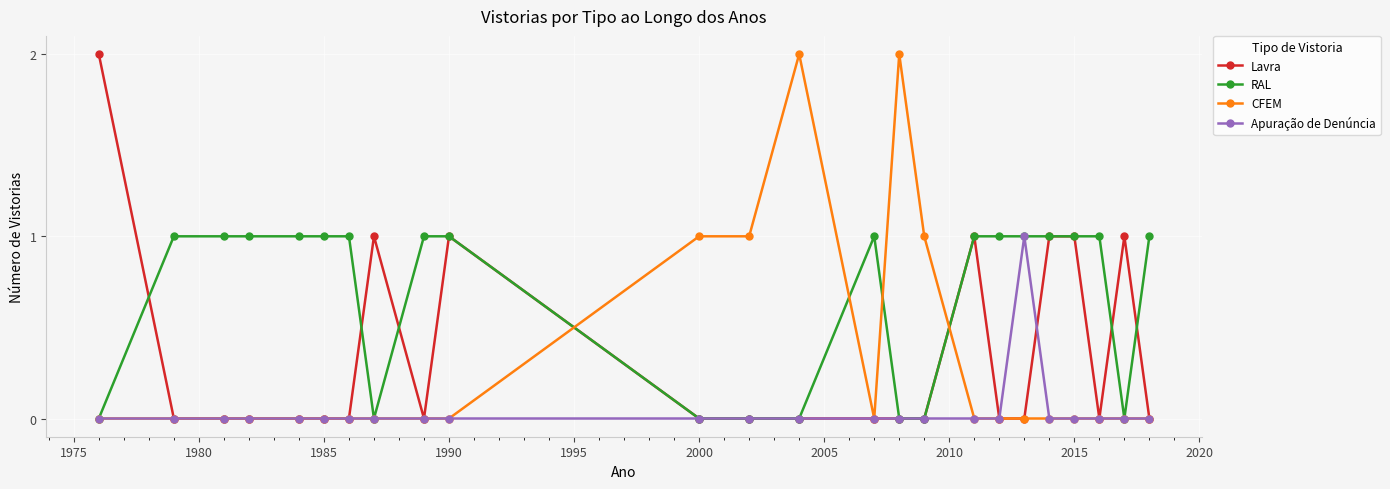

Which series has the largest total across all categories?

RAL